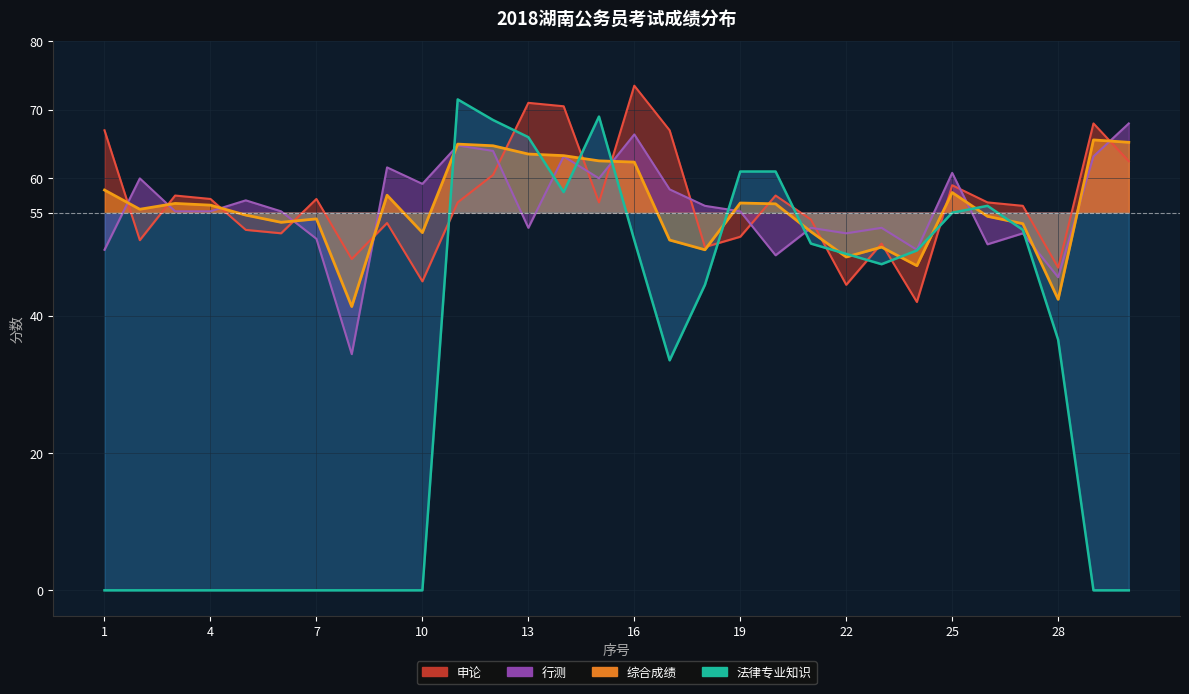

True or false: 法律专业知识 has a value of 35.1 at 8.

False